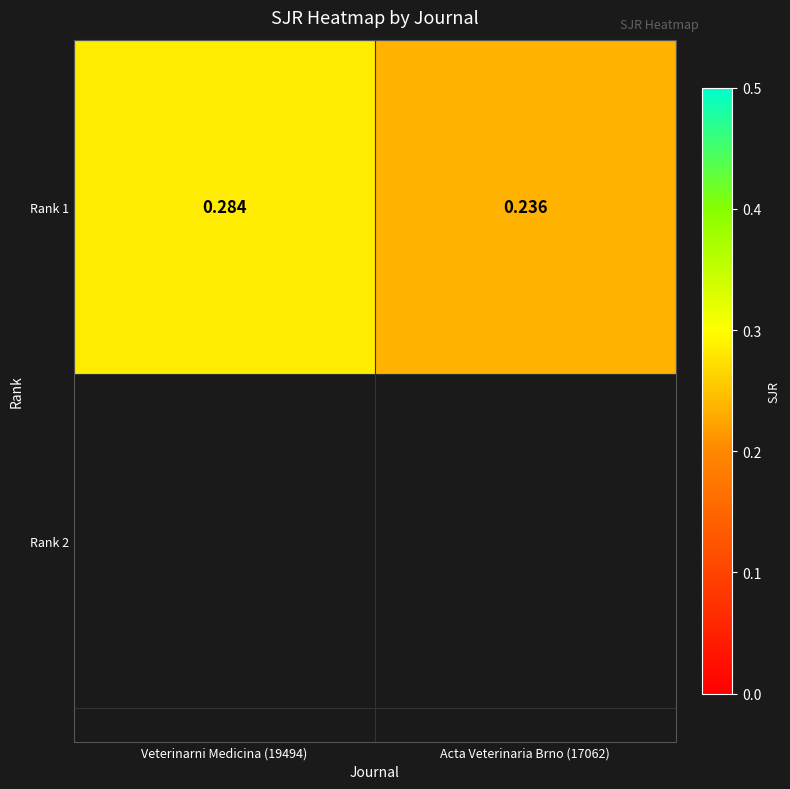

Rank the categories by value from lowest to highest.

Acta Veterinaria Brno (17062), Veterinarni Medicina (19494)